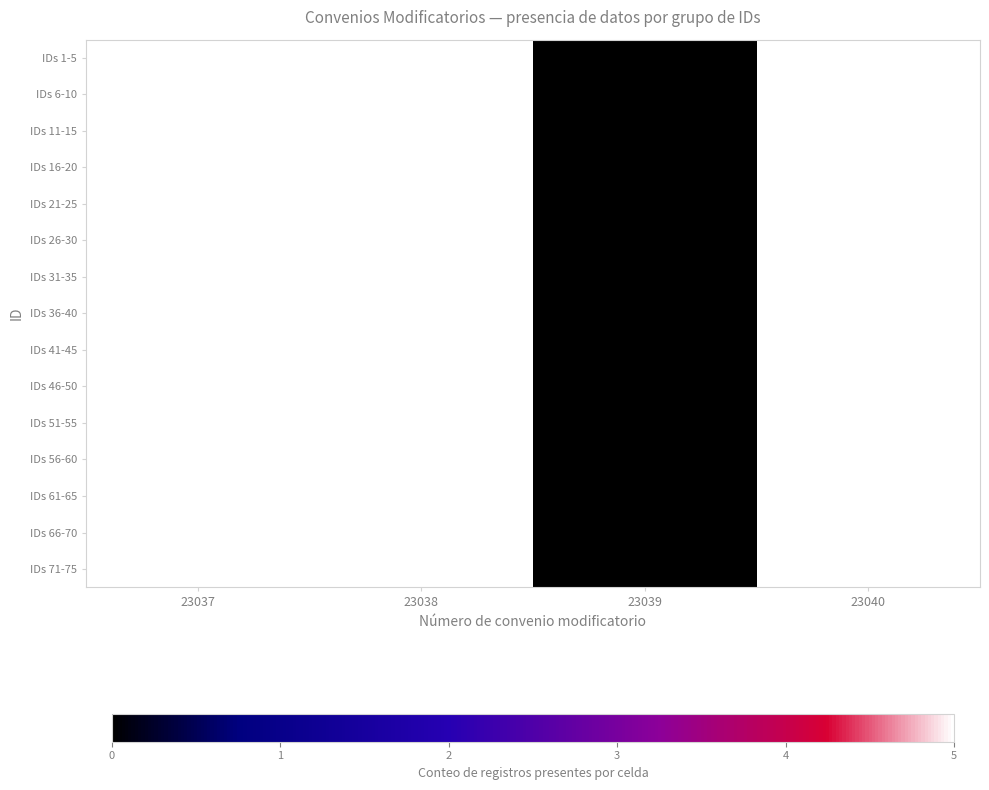

Count the number of data series in this chart.

15